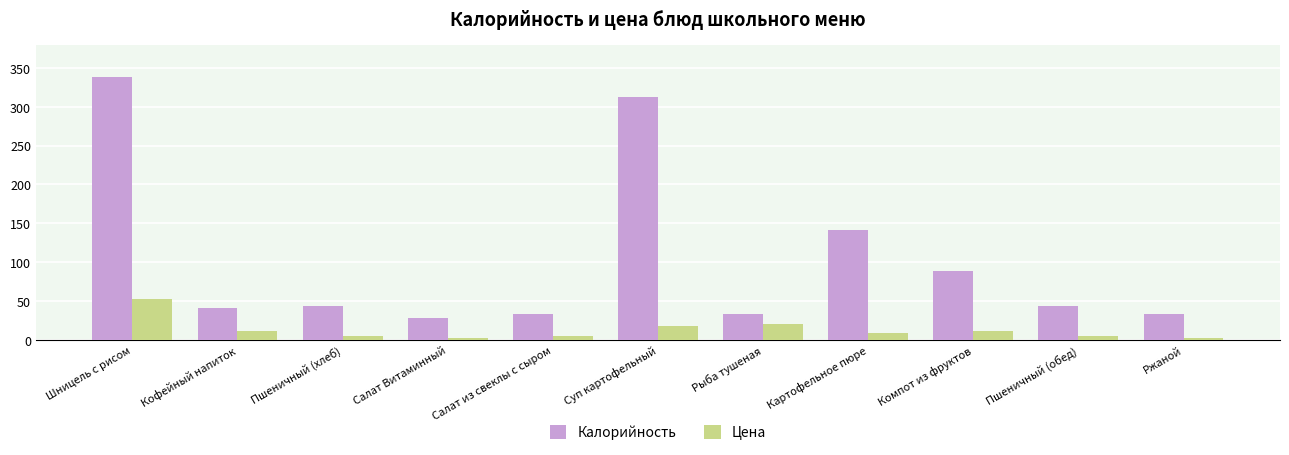

At which label does Цена reach its peak?

Шницель с рисом